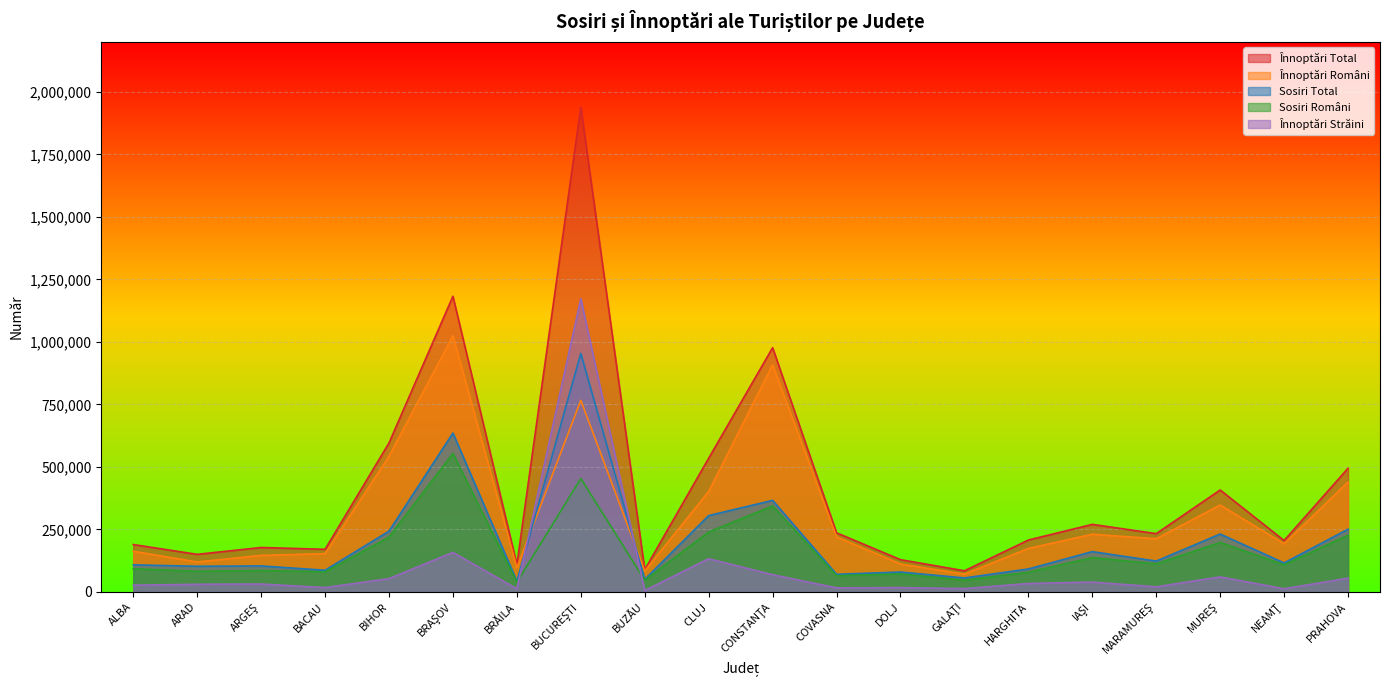

How many intersections are there between Înnoptări Străini and Sosiri Total?

2